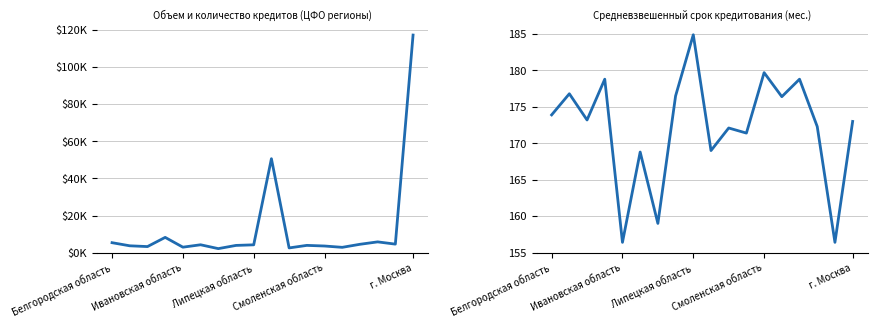

Which series has the largest range (max minus min)?

Объем кредитов всего, млн.руб.